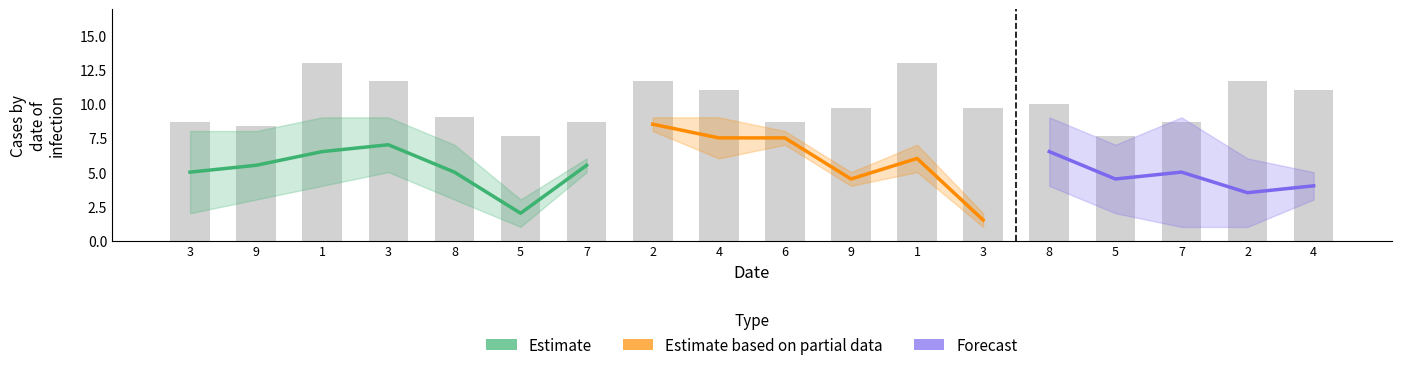

At which category is the sum across all series the highest?

1